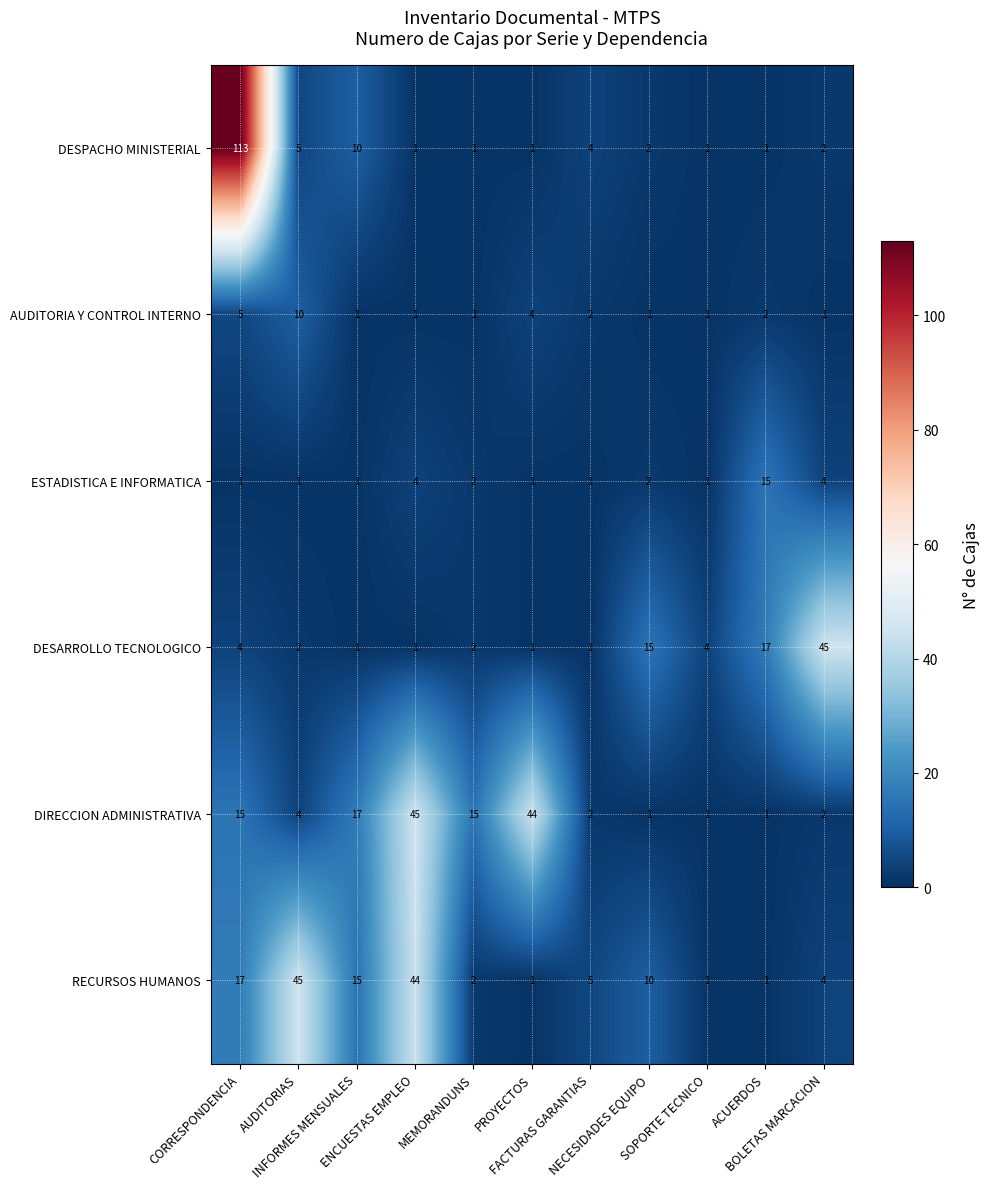

What is the difference between the second highest and second lowest values in the DIRECCION ADMINISTRATIVA series?

43